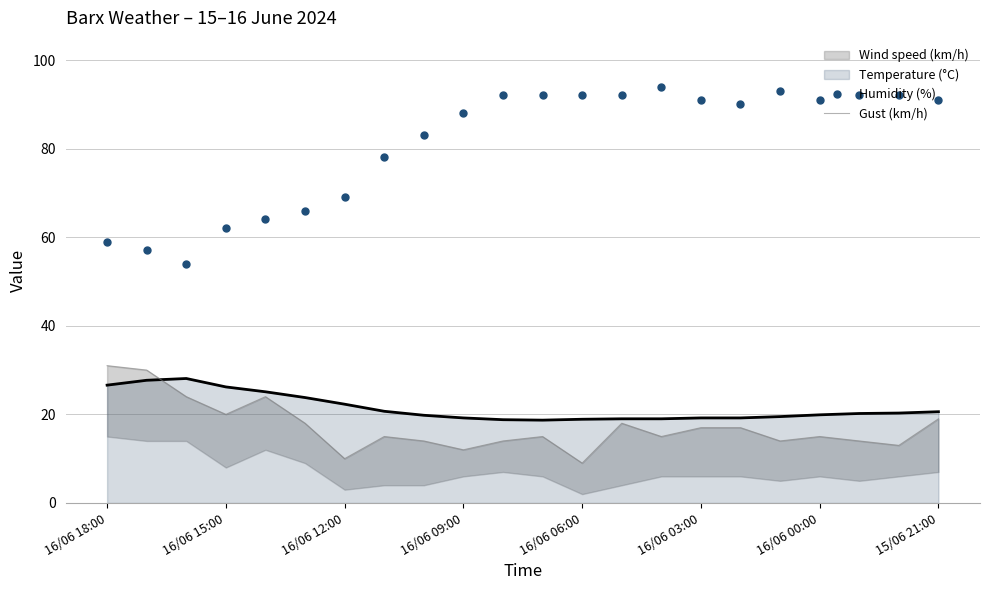

What is the highest value of the Temperature (°C) series?

28.1